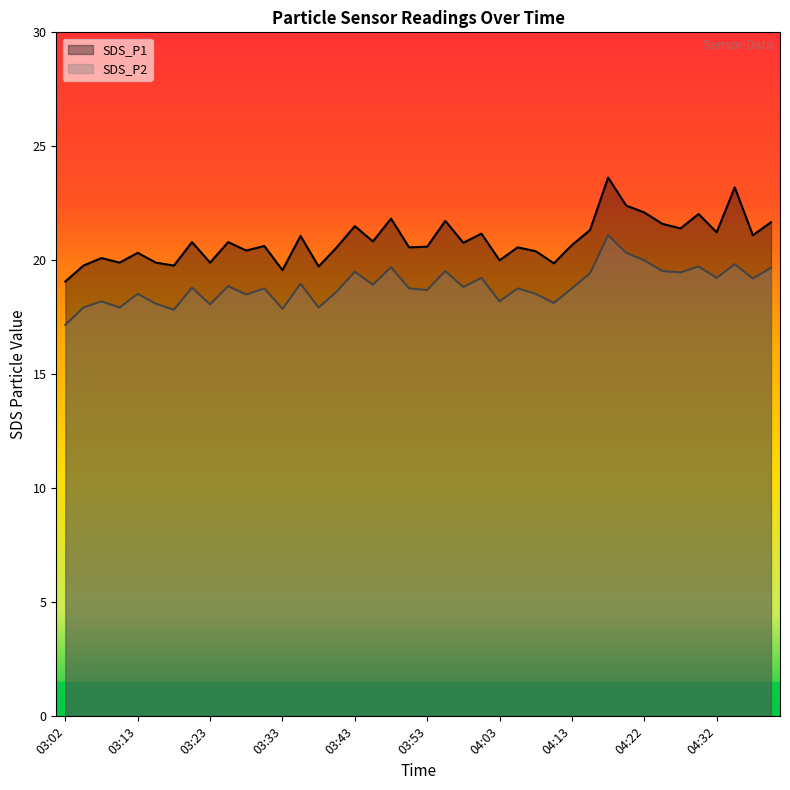

What are all the series names shown in the legend?

SDS_P1, SDS_P2